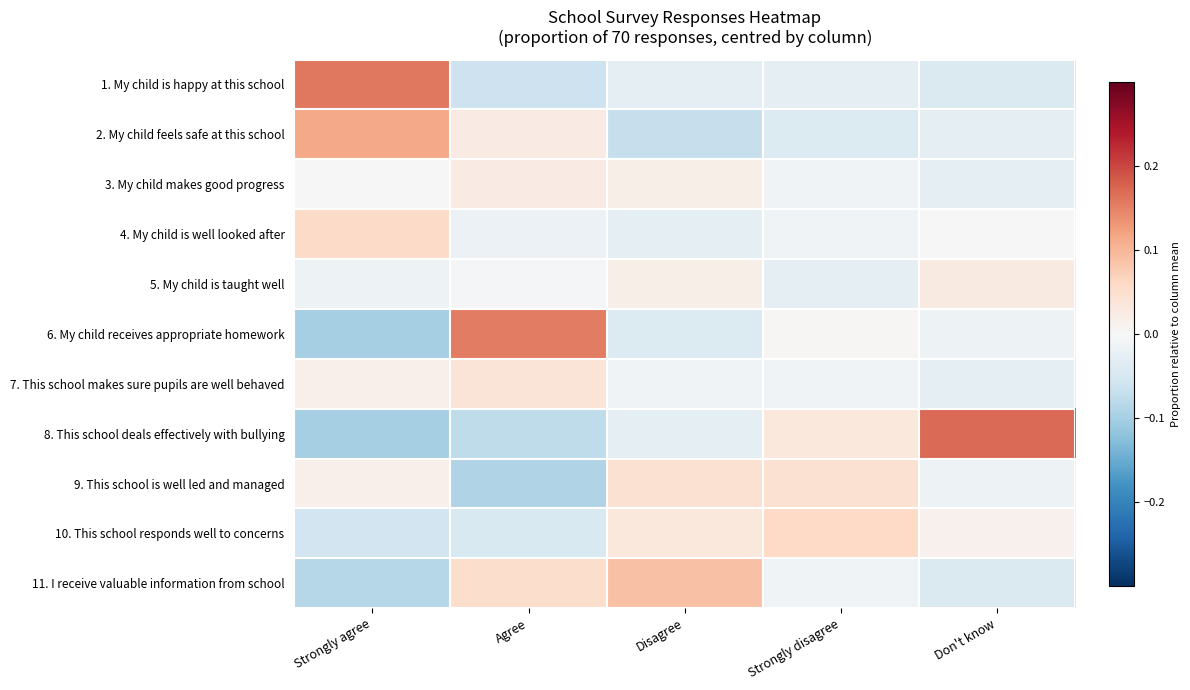

At which category does the chart reach its minimum across all series?

Strongly agree